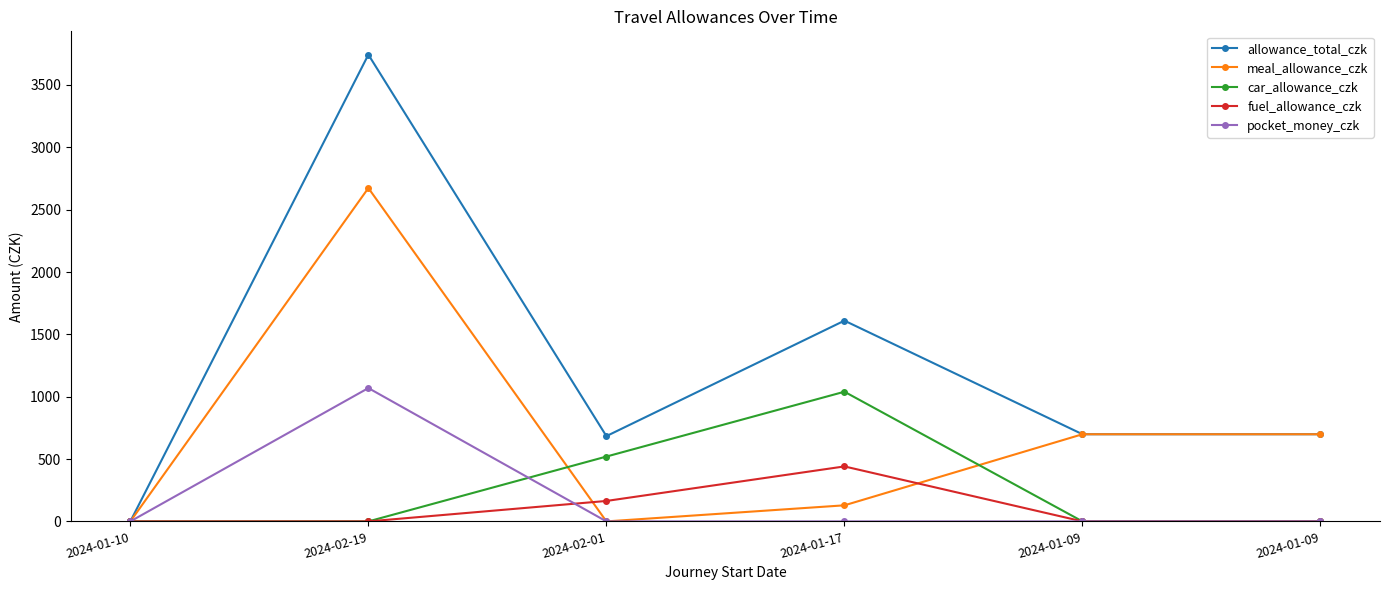

Reading left to right, extract all data points from this chart.

allowance_total_czk: 0.0	3743.0	684.0	1610.0	699.0	699.0
meal_allowance_czk: 0.0	2673.3	0.0	129.0	699.0	699.0
car_allowance_czk: 0.0	0.0	520.0	1040.0	0.0	0.0
fuel_allowance_czk: 0.0	0.0	164.0	441.0	0.0	0.0
pocket_money_czk: 0.0	1069.3	0.0	0.0	0.0	0.0